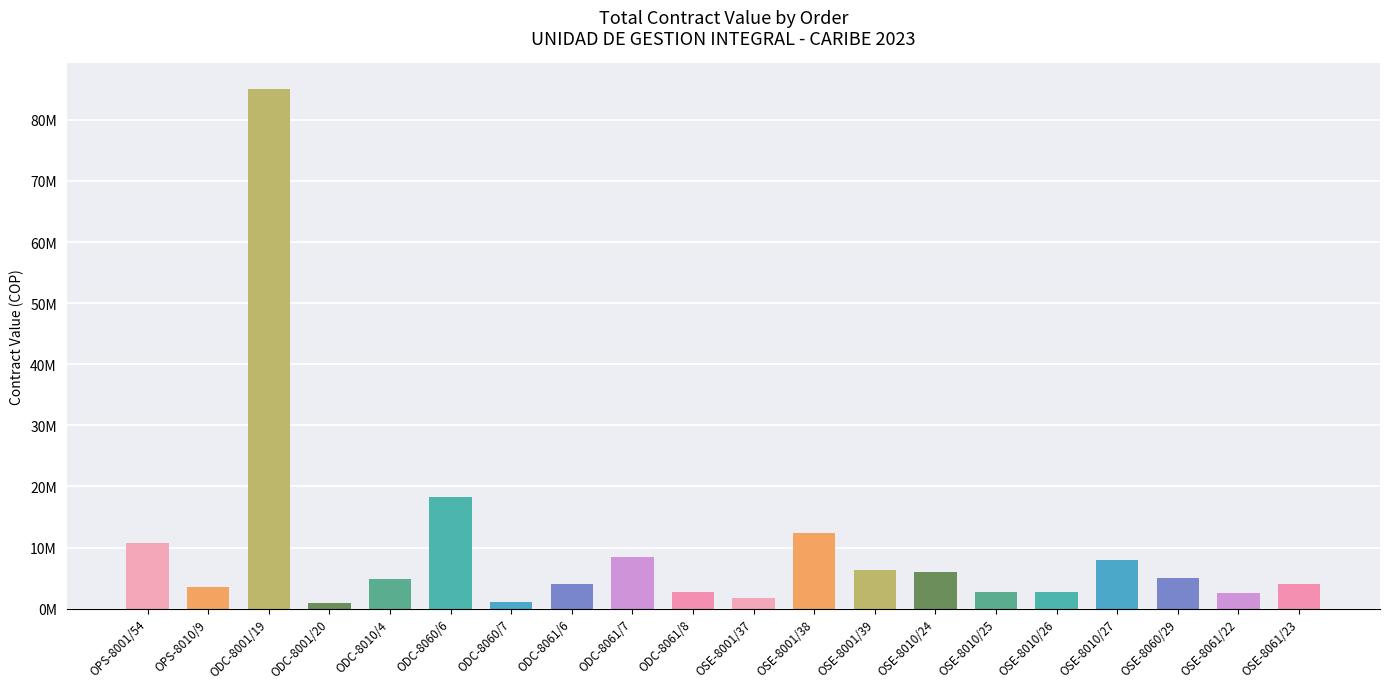

Which category has the lowest value across all series?

ODC-8001/20